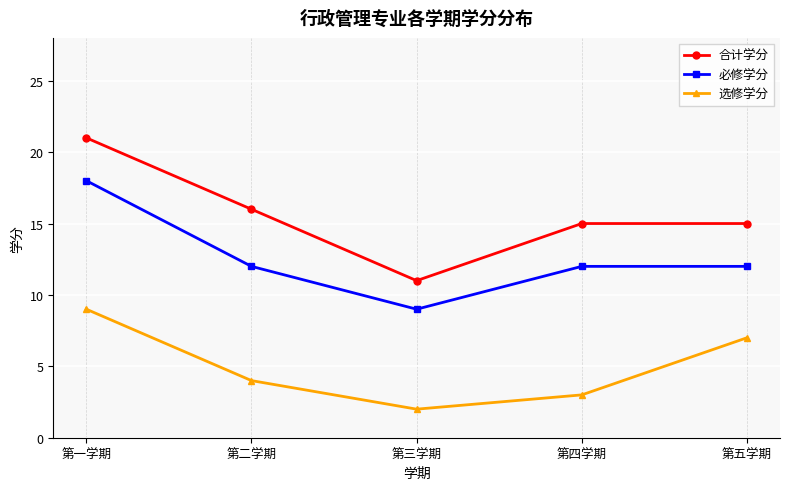

Is it true that 合计学分 equals 7 at 第二学期?

False